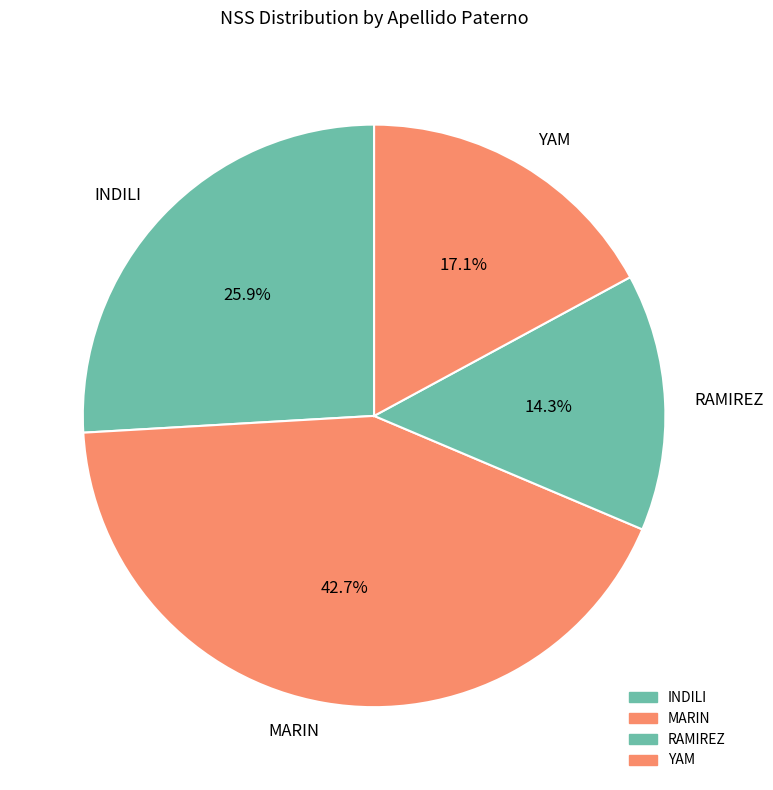

Do RAMIREZ and INDILI together represent more than half of the pie?

No